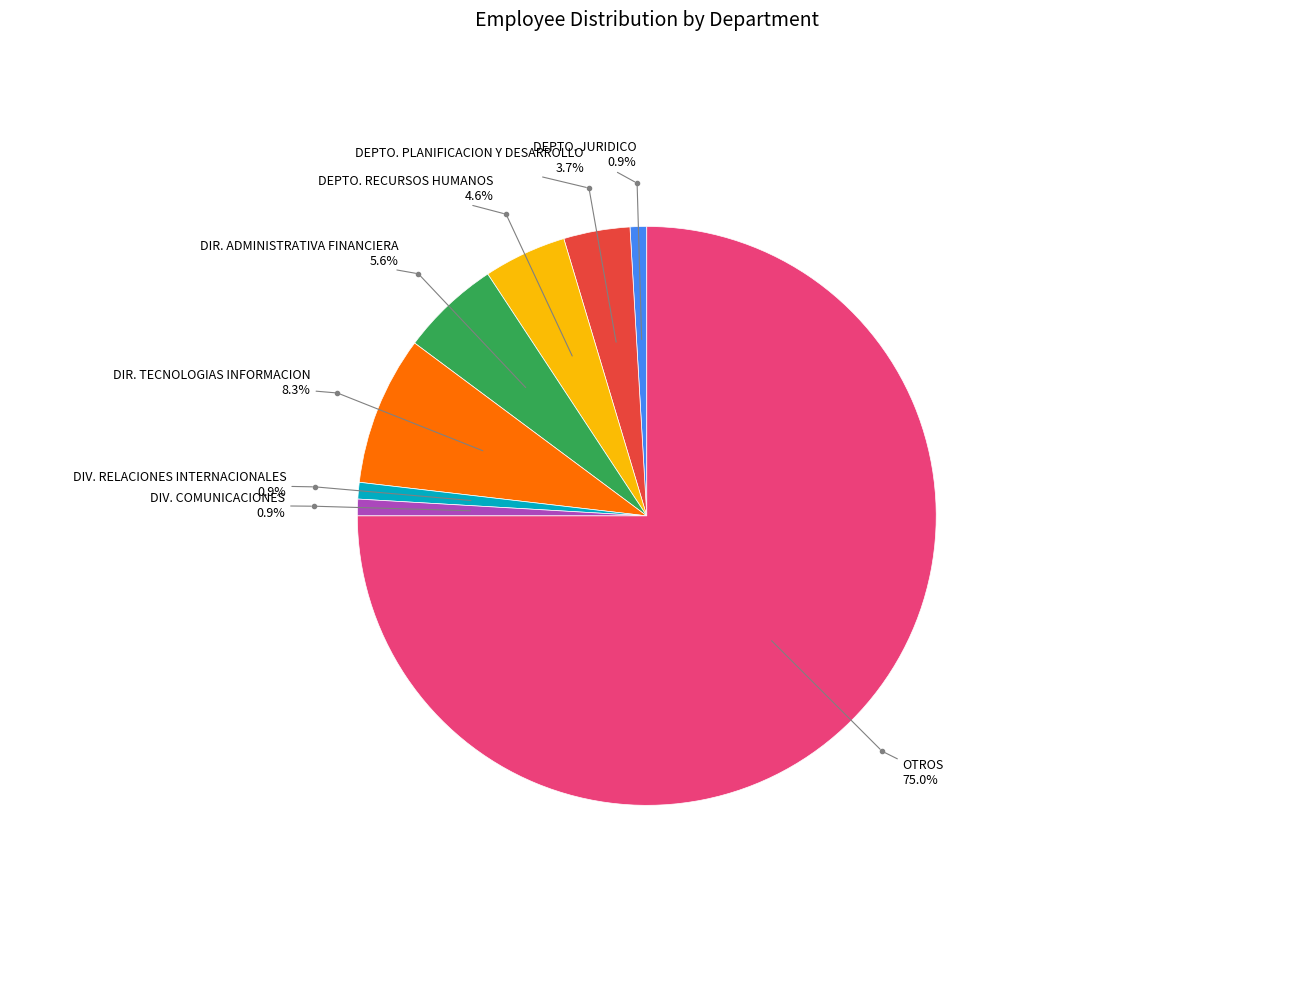

Count the number of slices in the pie.

8